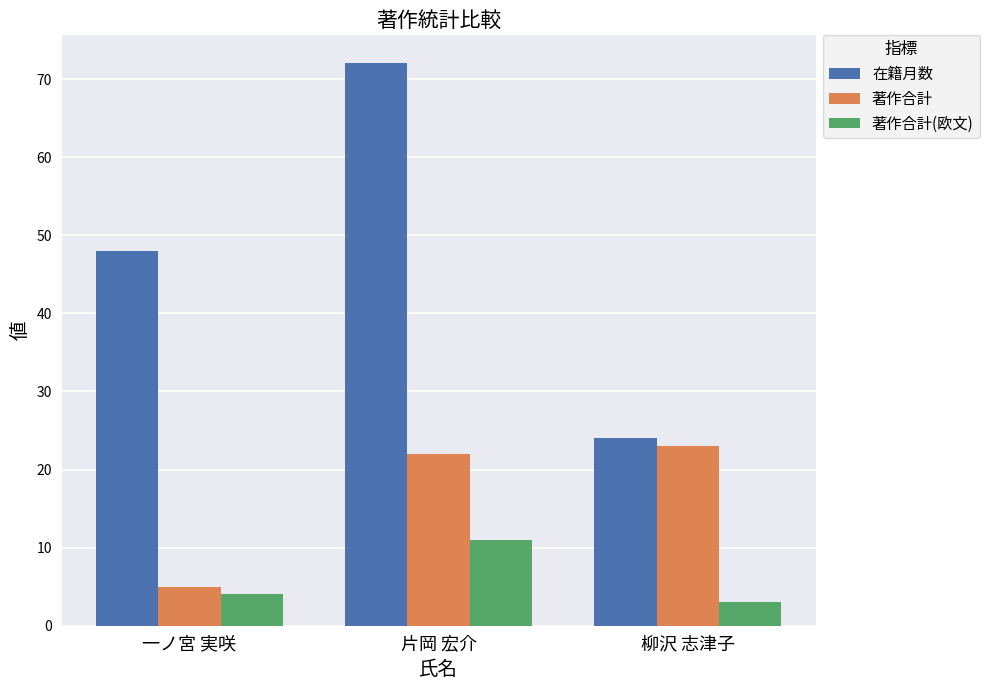

What is the difference between the highest and lowest values at 片岡 宏介?

61